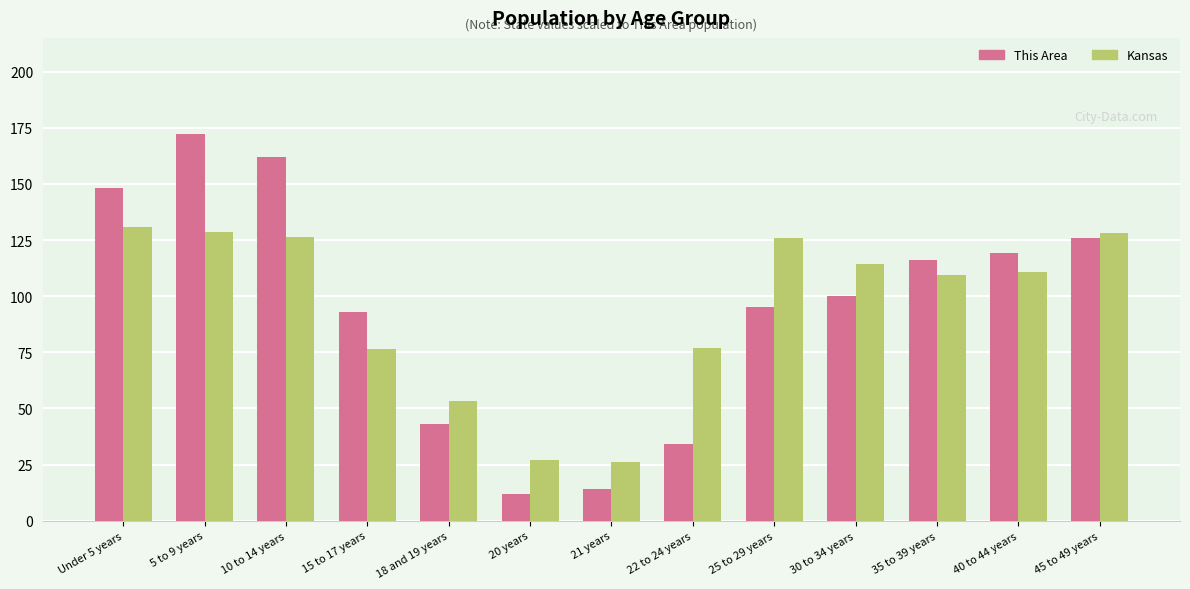

What is the total value across all series at 35 to 39 years?

225.6